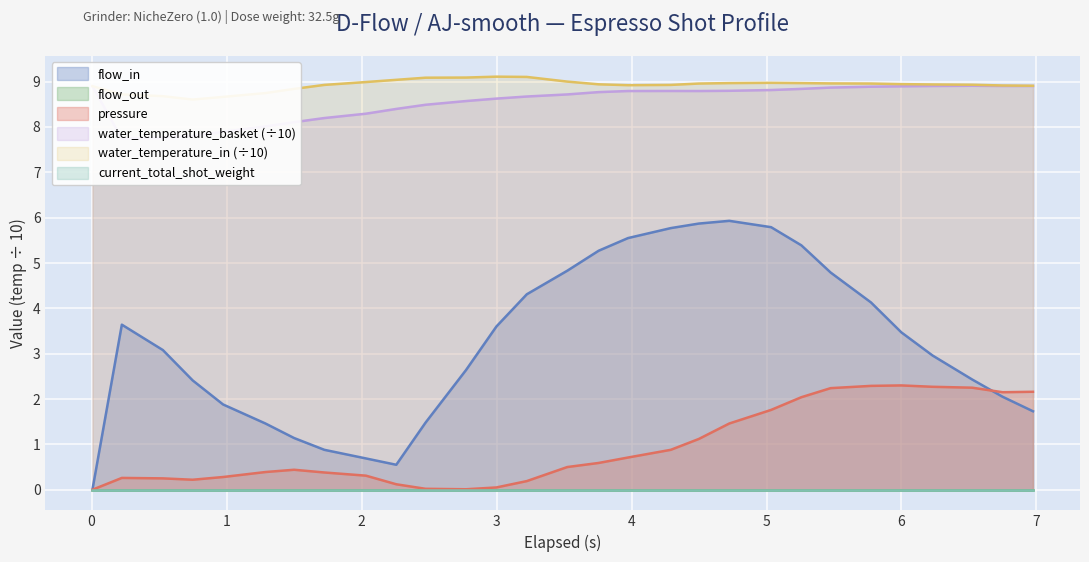

What is the maximum value for flow_in?

5.9